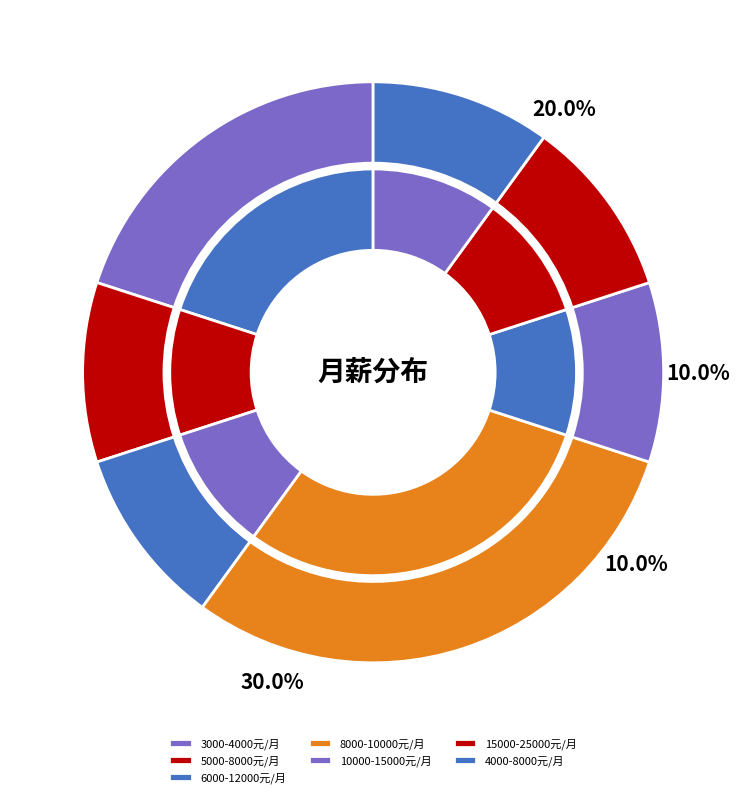

Does 6000-12000元/月 account for over 50% of the chart?

No